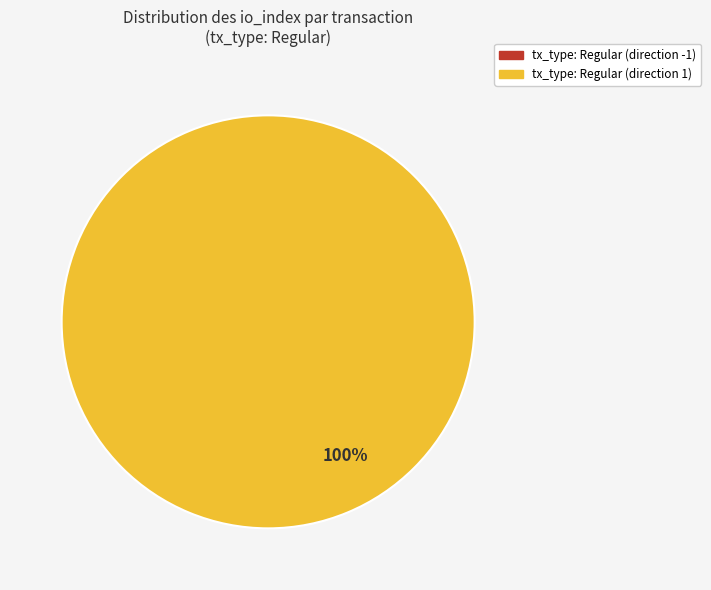

Count the number of slices in the pie.

2